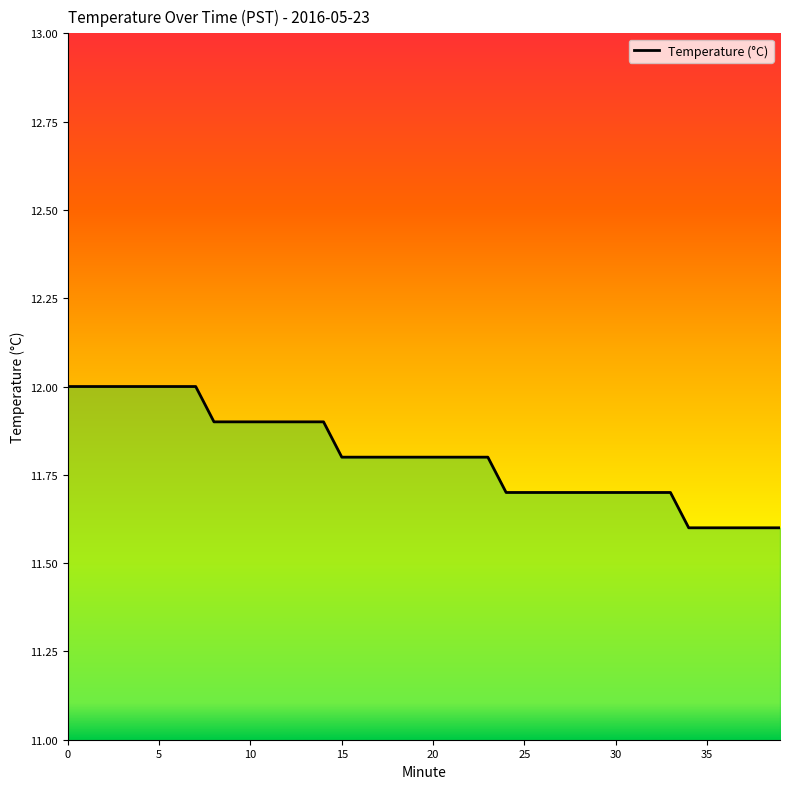

Reading left to right, extract all data points from this chart.

12.0	12.0	12.0	12.0	12.0	12.0	12.0	12.0	11.9	11.9	11.9	11.9	11.9	11.9	11.9	11.8	11.8	11.8	11.8	11.8	11.8	11.8	11.8	11.8	11.7	11.7	11.7	11.7	11.7	11.7	11.7	11.7	11.7	11.7	11.6	11.6	11.6	11.6	11.6	11.6